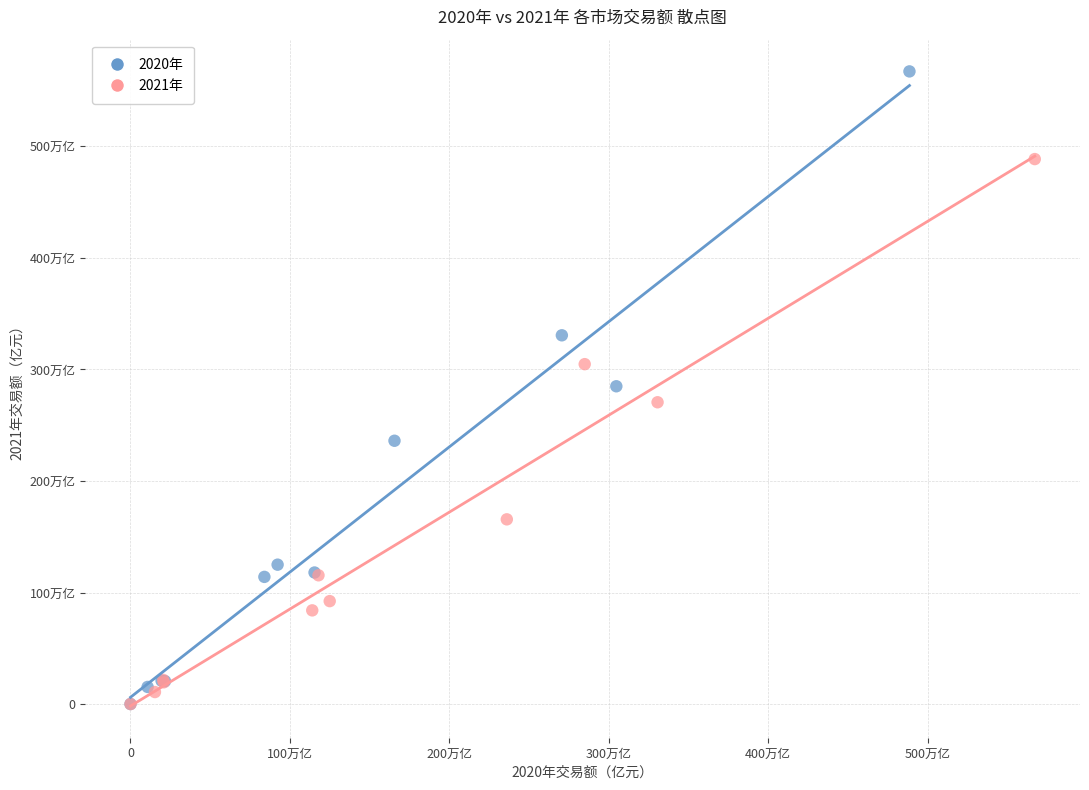

What are all the series names shown in the legend?

2020年, 2021年